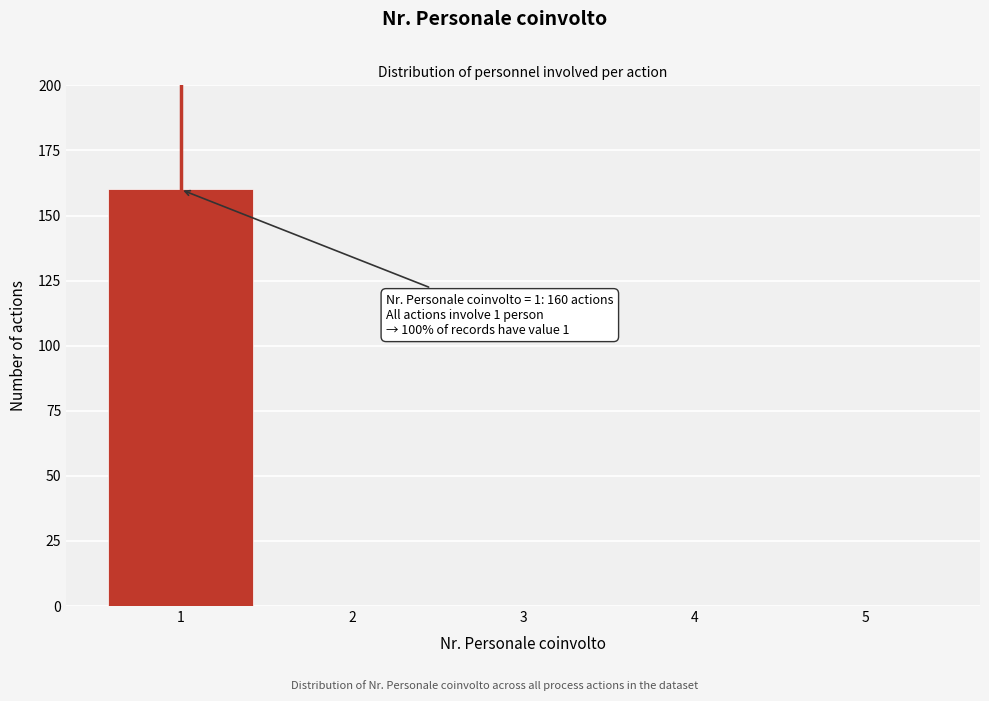

Over which range of the x-axis is the bar tallest?

0.5 to 1.5